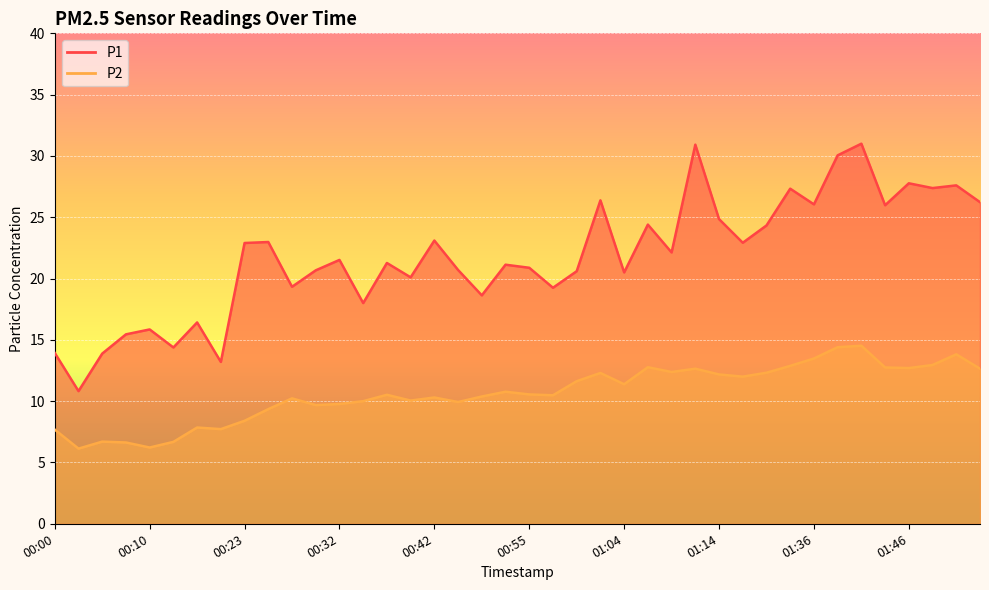

What is the sum of the P1 values at 01:23 and 00:47?

45.0